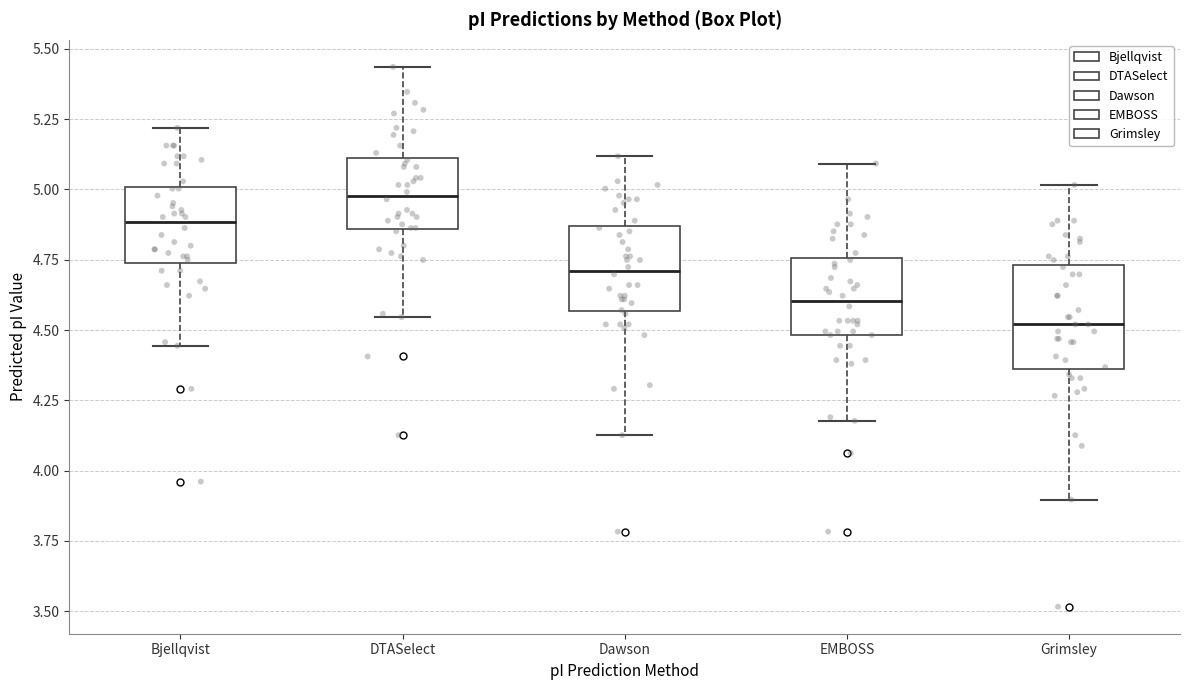

Where does the median line of the box for Bjellqvist sit on the y-axis? The values are not printed on the chart, so give them approximately, as read against the axis.

4.90